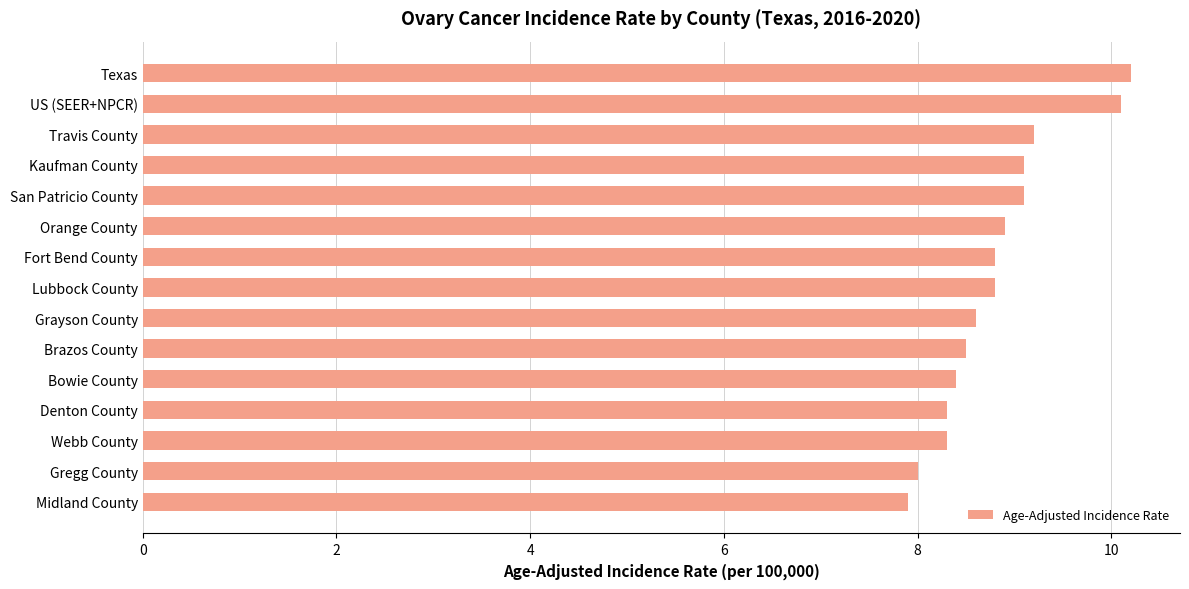

Does the chart contain any negative values?

No